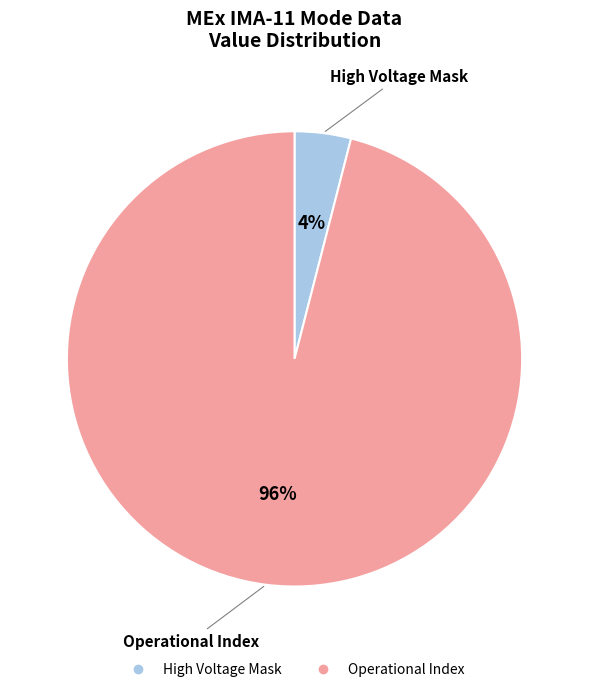

To the nearest percent, what is the average slice percentage?

50%